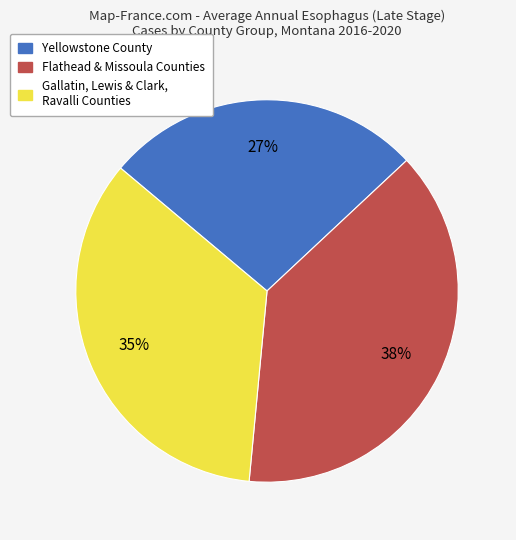

Is there a majority slice in this chart?

No